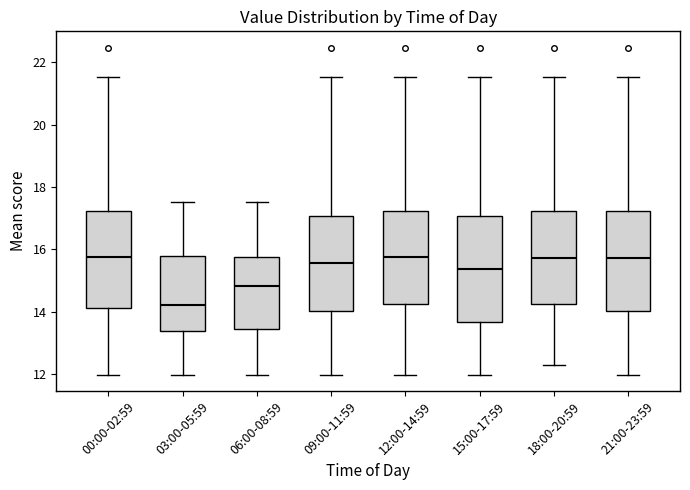

Comparing the boxes themselves (not the whiskers), which one is the tallest?

15:00-17:59